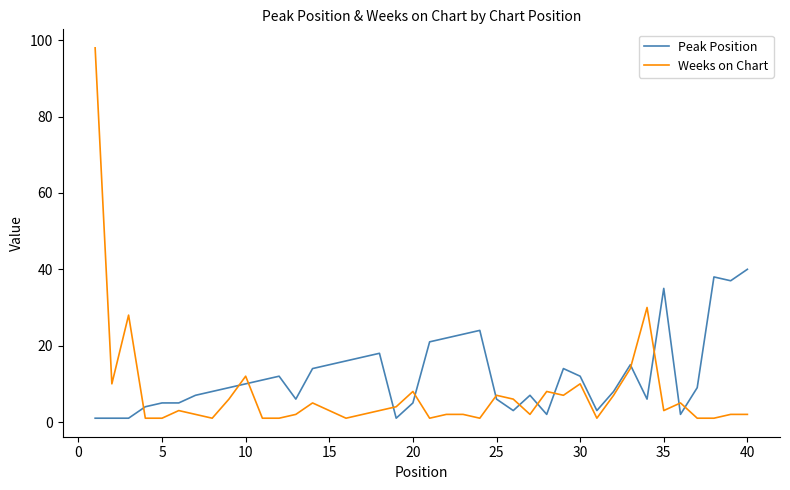

Which series has the largest range (max minus min)?

Weeks on Chart